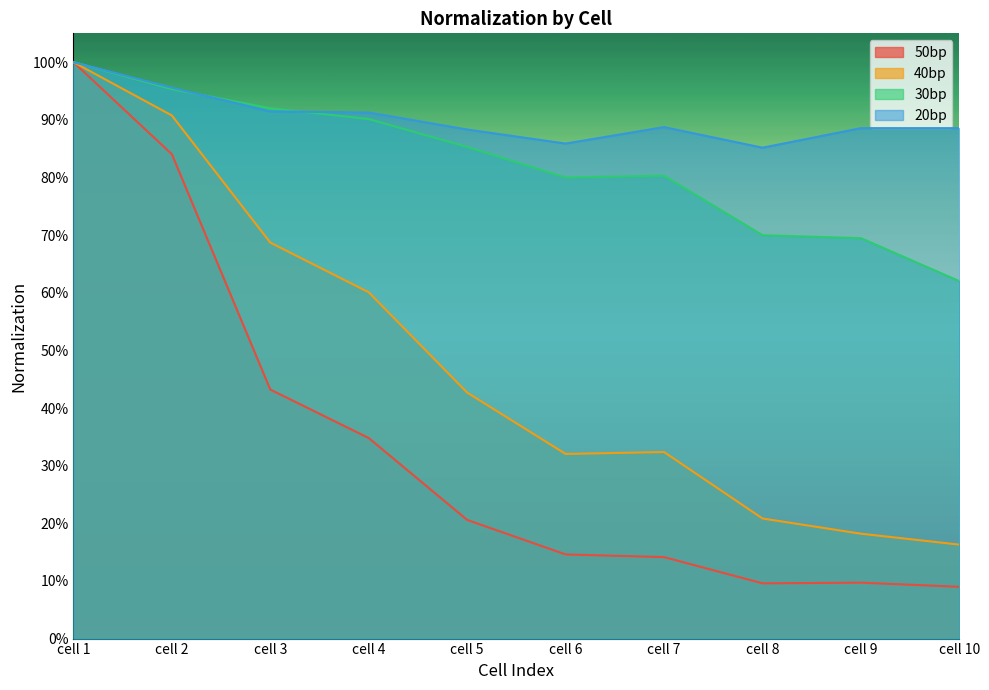

True or false: 50bp and 20bp cross at least once.

False